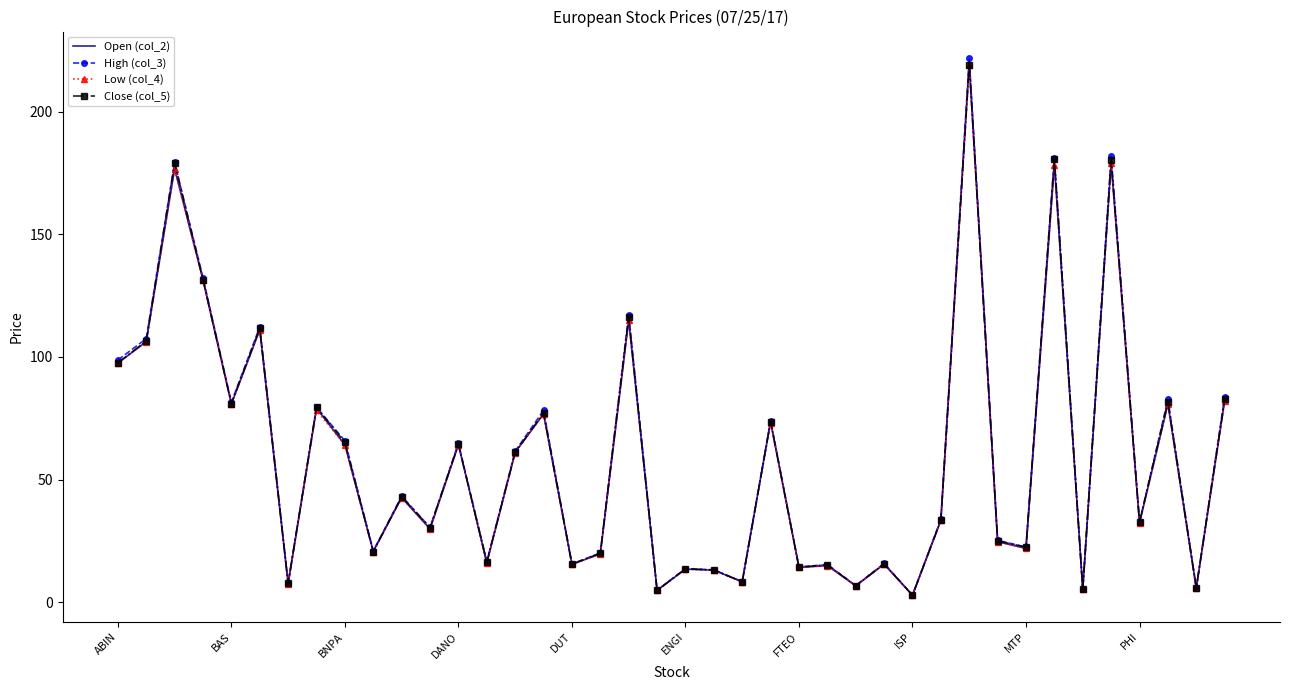

Which series has the widest spread of values?

High (col_3)